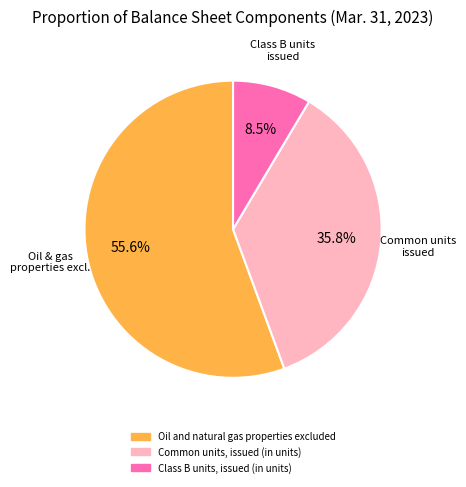

Is it true that Oil and natural gas properties excluded is 56% of the pie?

True